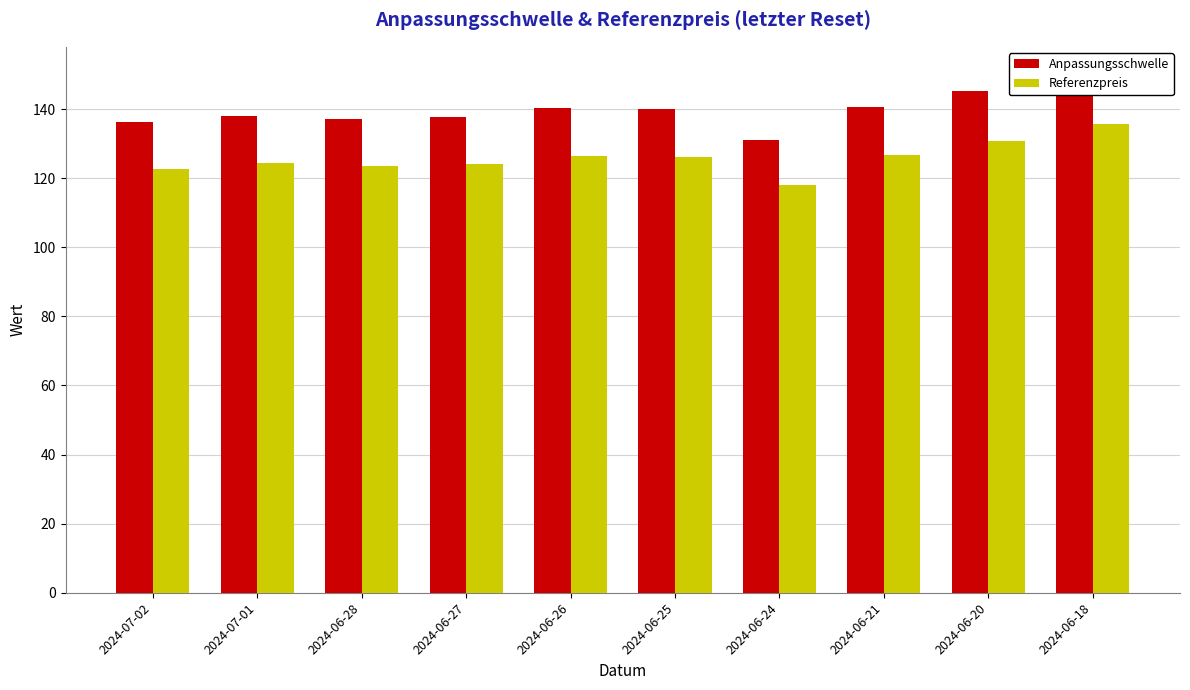

List the series in order of their peak value, highest first.

Anpassungsschwelle, Referenzpreis